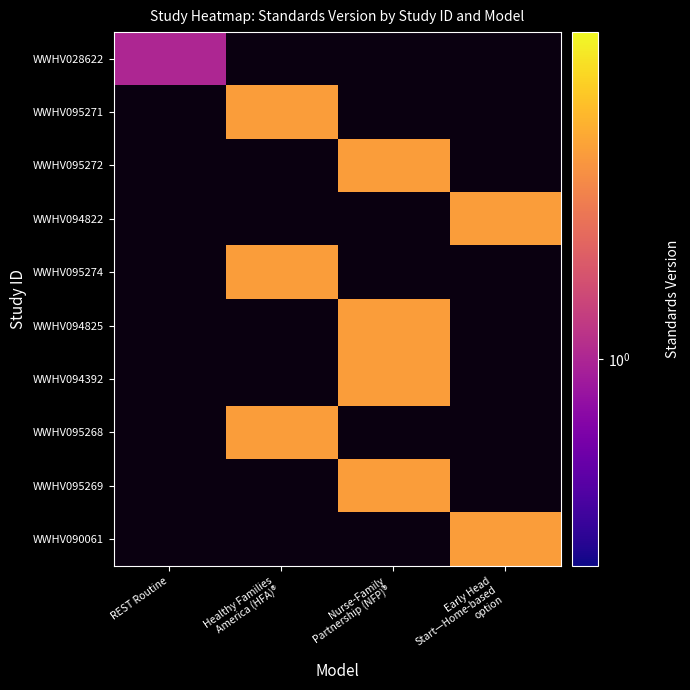

Is the value of WWHV094825 at REST Routine greater than the value of WWHV094822 at REST Routine?

No